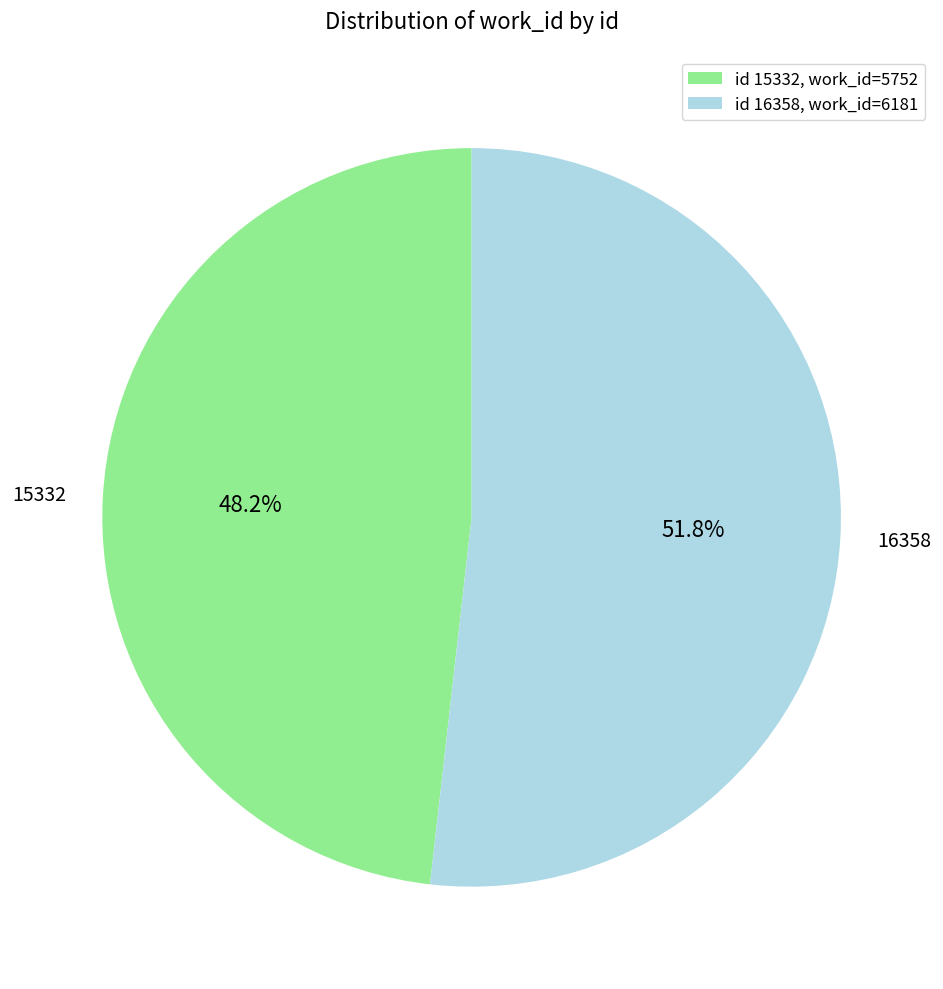

Count the number of slices in the pie.

2